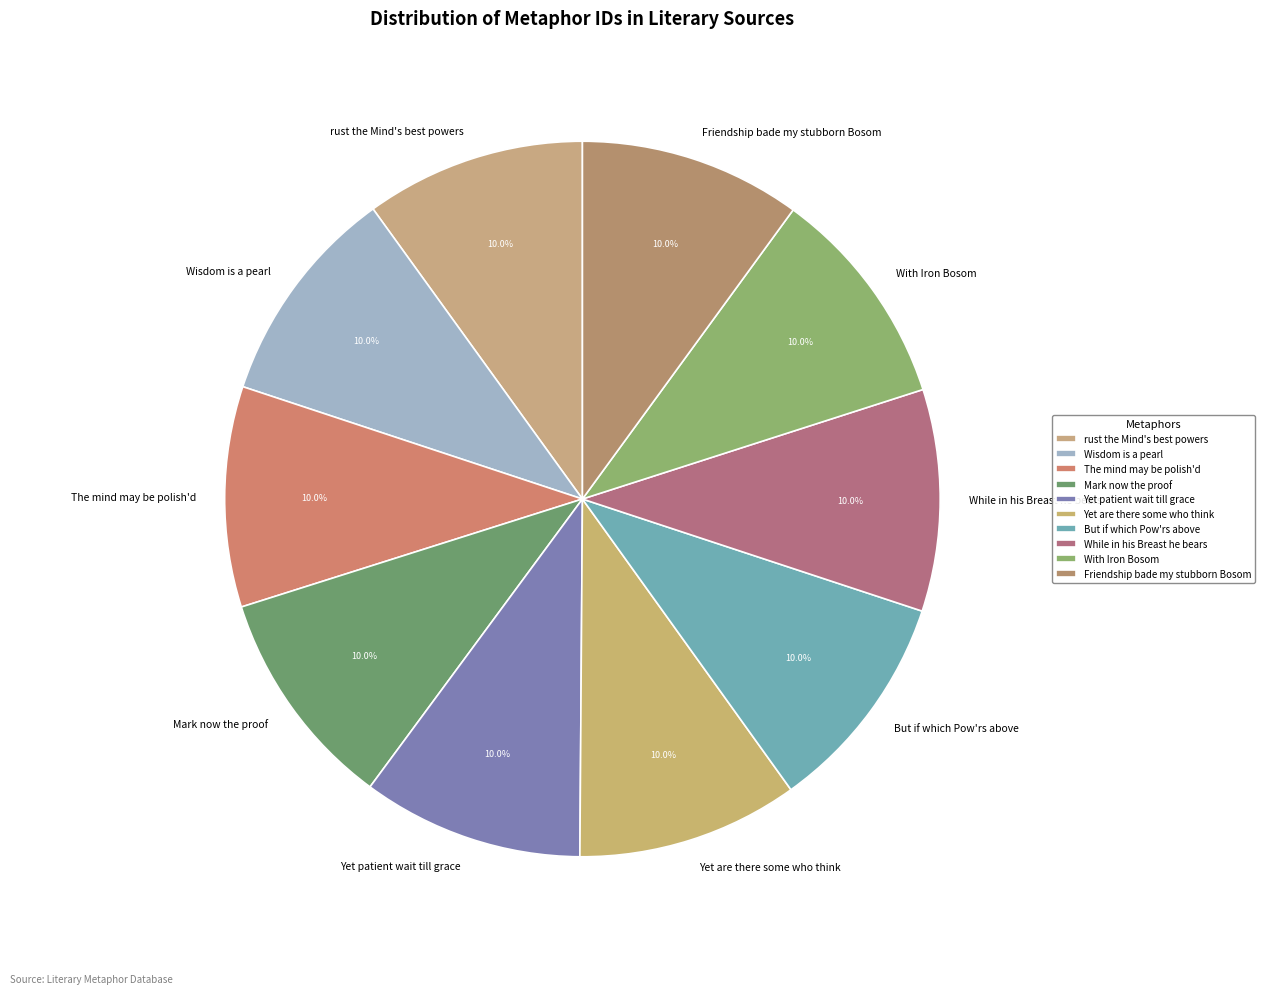

Approximately how many times larger is the value at Yet patient wait till grace compared to But if which Pow'rs above?

1.0